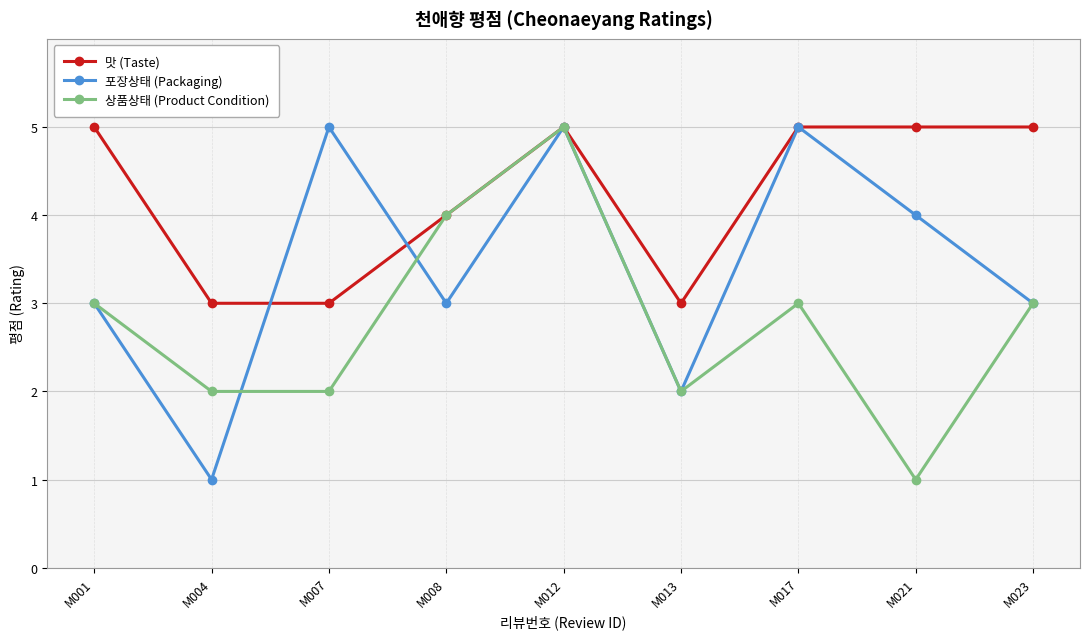

The 맛 (Taste) series shows 8 at M001. True or false?

False